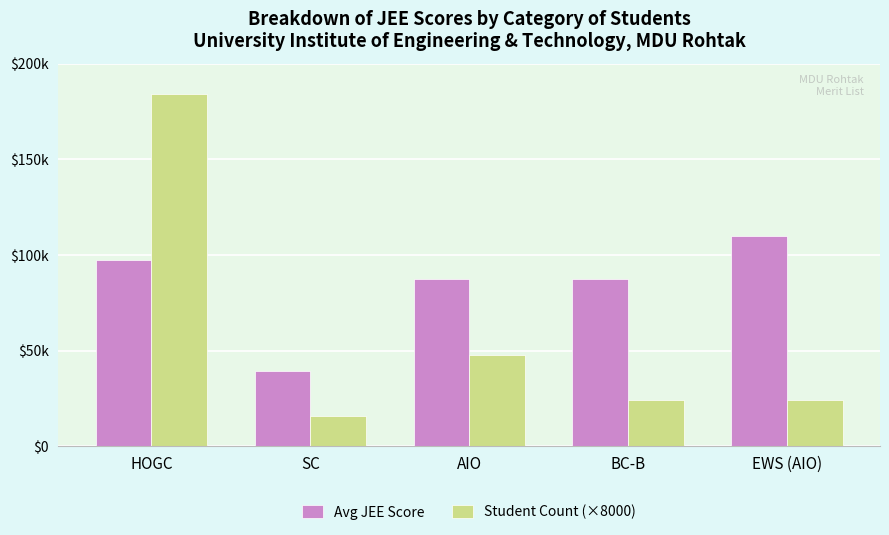

Are the bars horizontal?

No